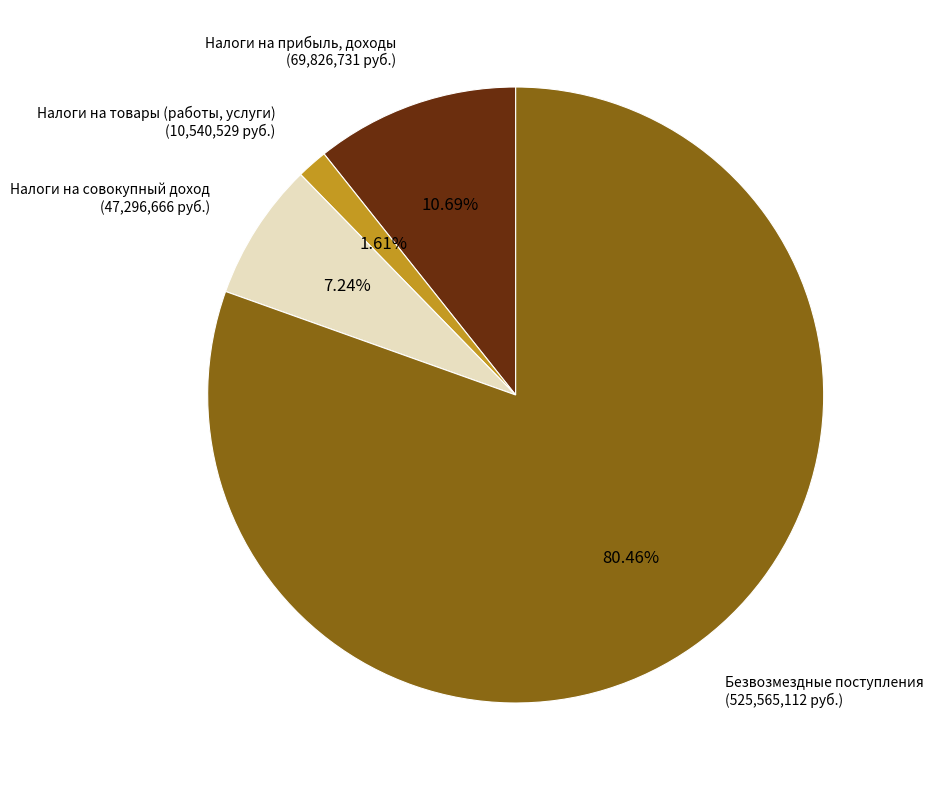

Which category has the biggest portion of the pie?

Безвозмездные поступления (525,565,112 руб.)